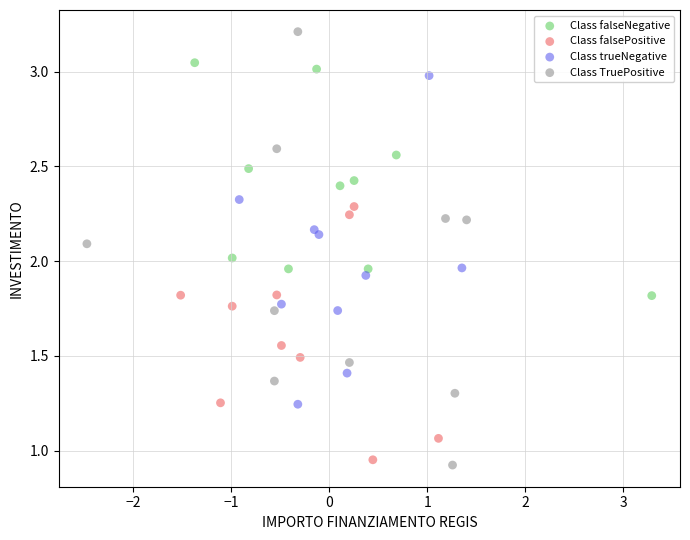

Which series reaches the maximum Y coordinate?

Class TruePositive